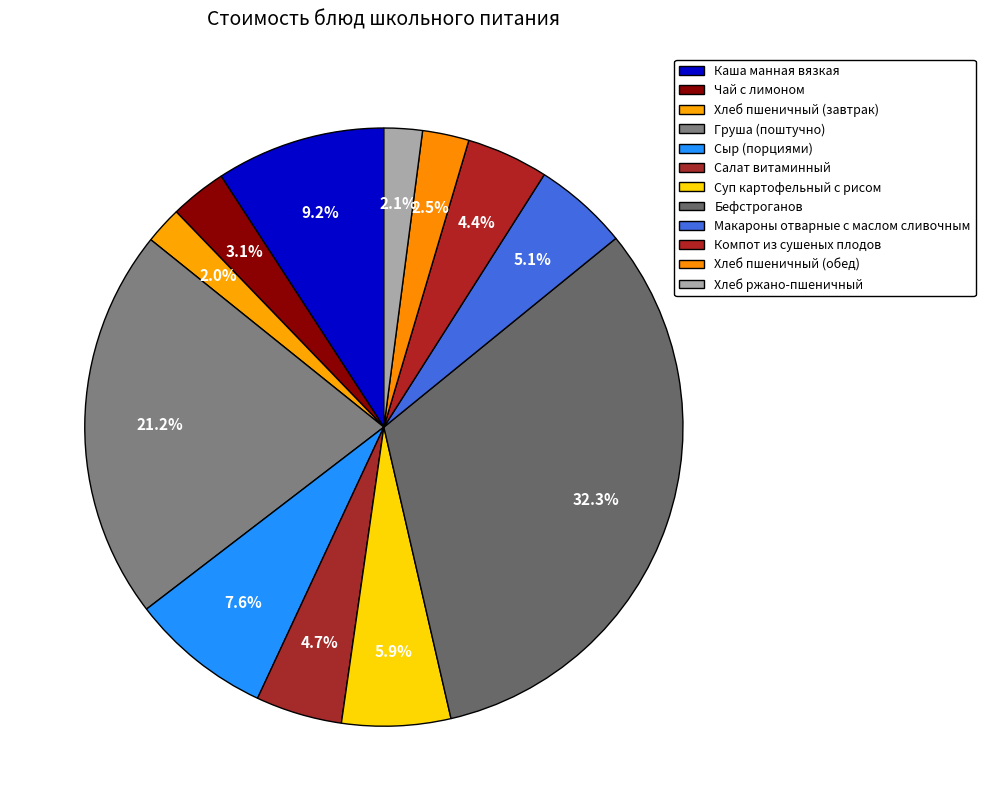

How many segments does this pie chart have?

12